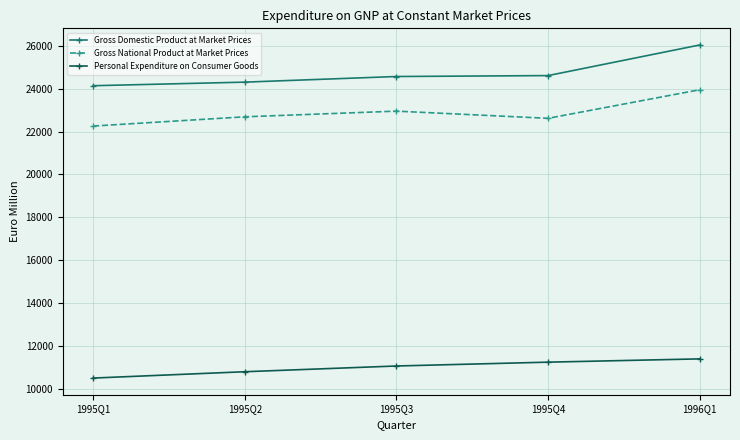

Is it true that Personal Expenditure on Consumer Goods equals 15455 at 1995Q1?

False